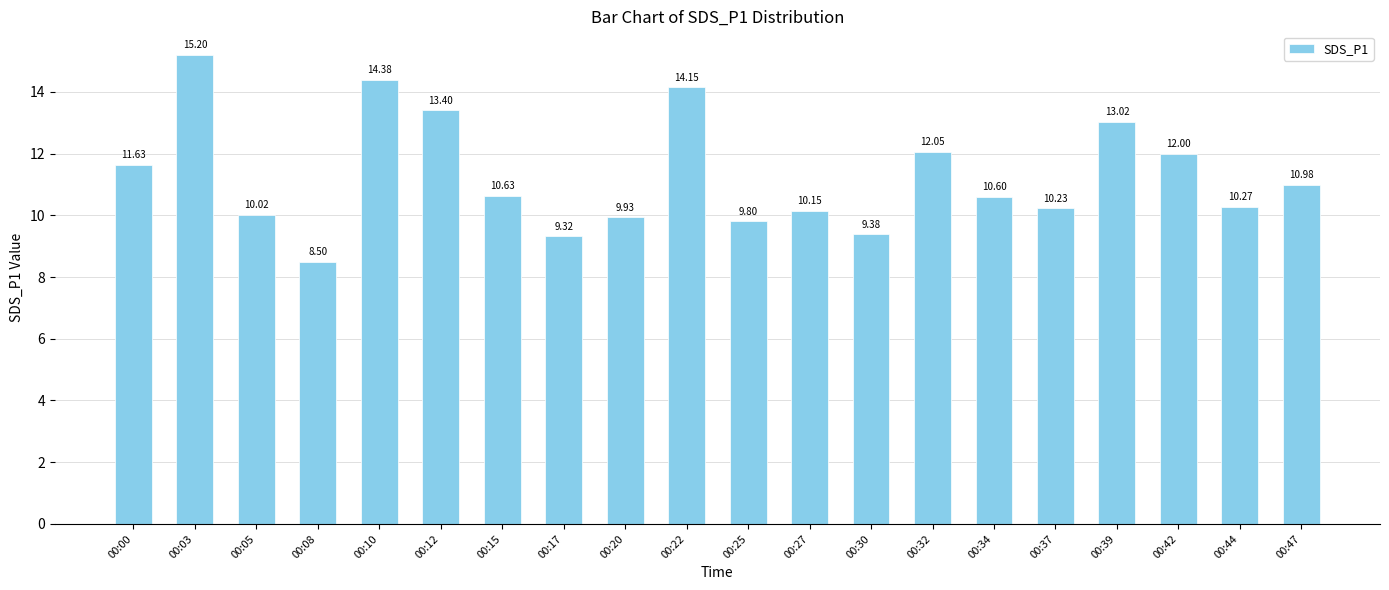

The chart shows a value of 10.0 at 00:05. True or false?

True